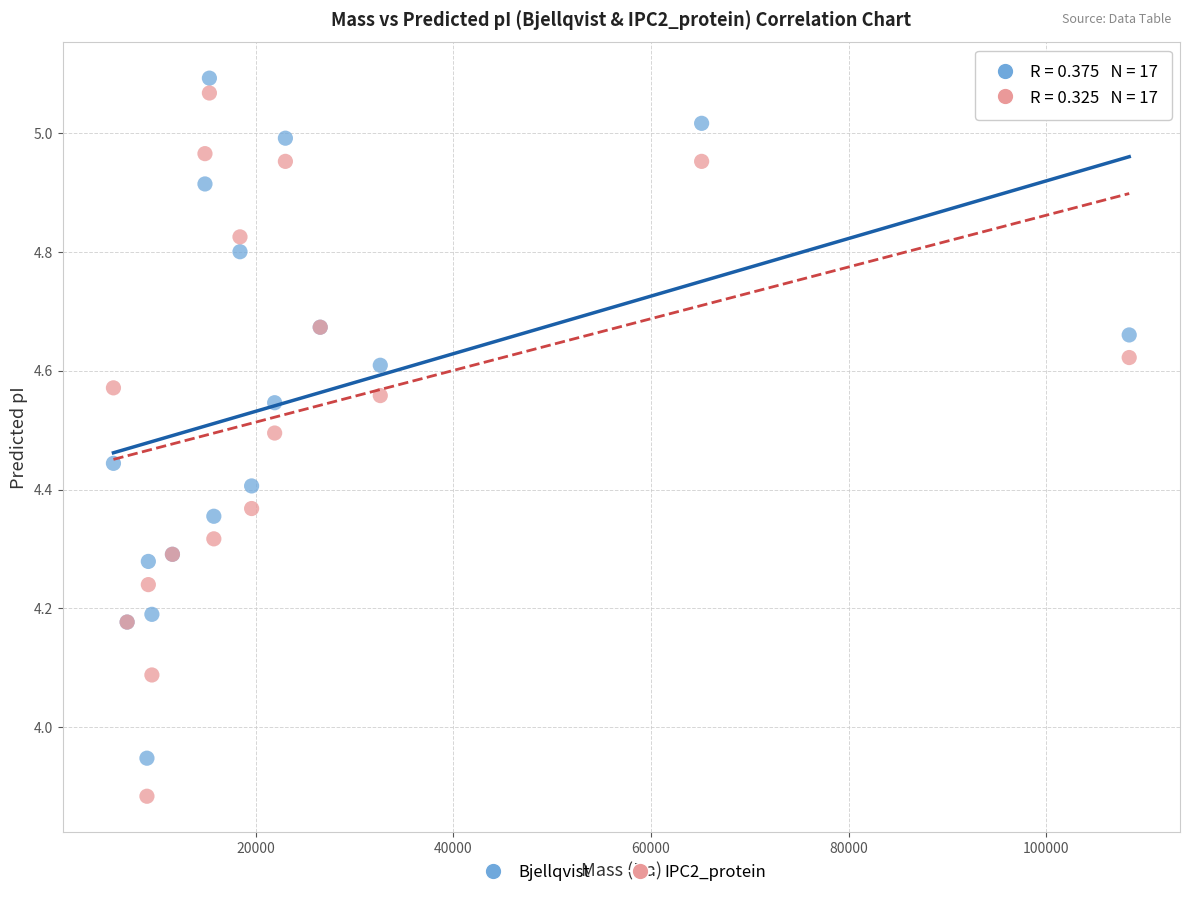

In the IPC2_protein series, what Y value is closest to 4?

4.1